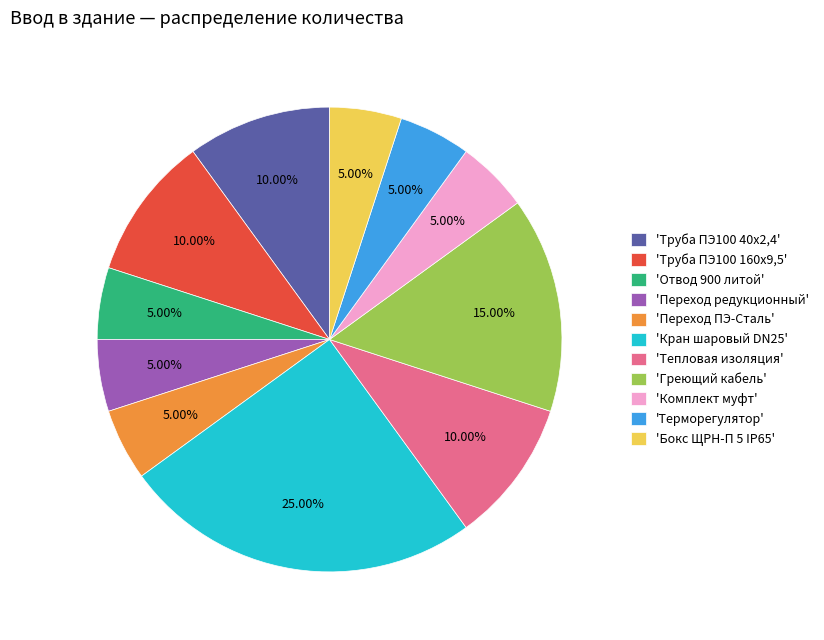

Is the sum of 'Труба ПЭ100 40х2,4' and 'Труба ПЭ100 160х9,5' greater than half?

No